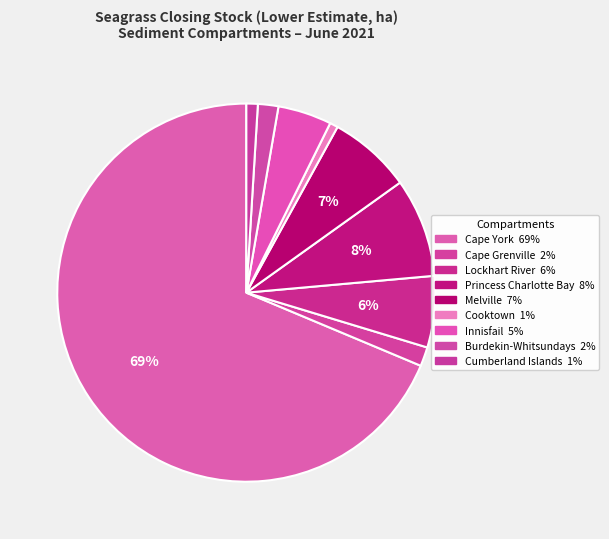

Which slice is the largest?

Cape York